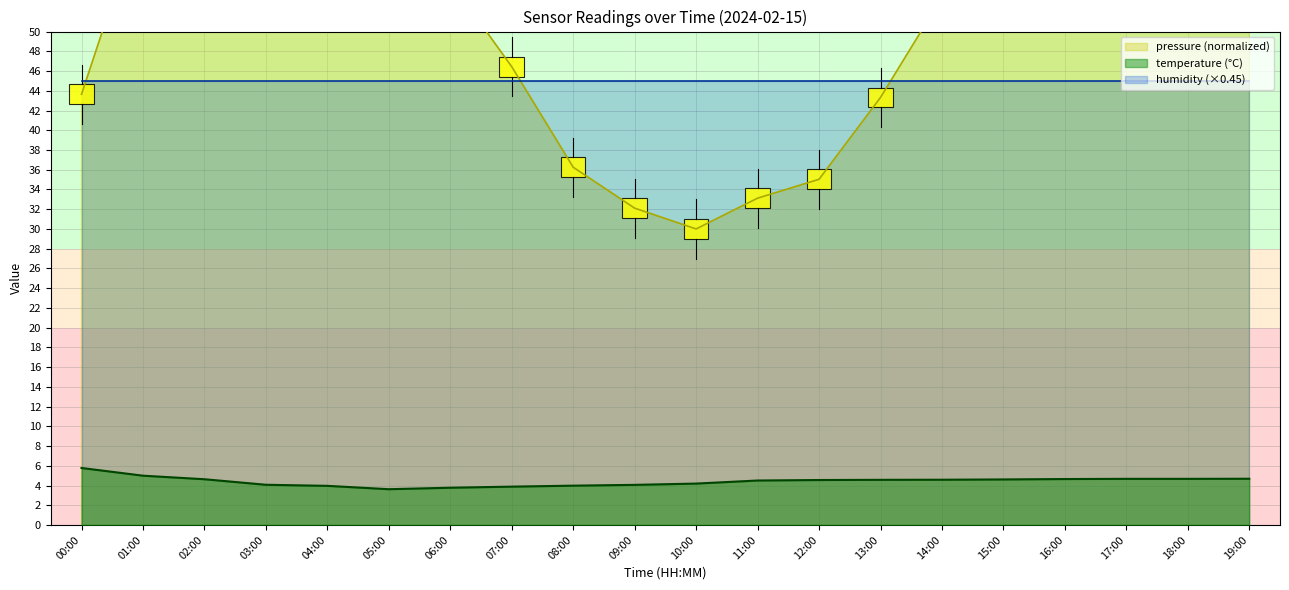

What is the lowest value of the temperature (°C) series?

3.6